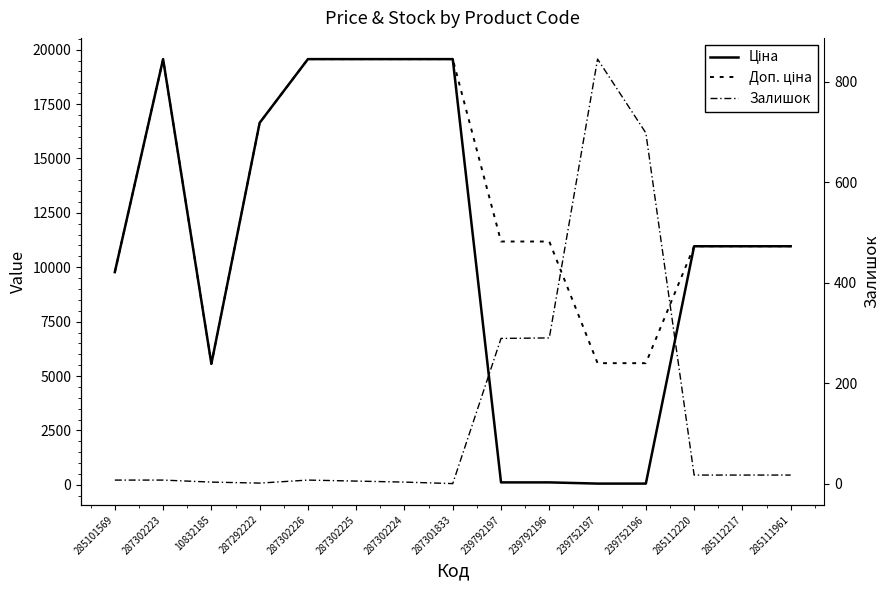

At which category is the sum across all series the highest?

287302223